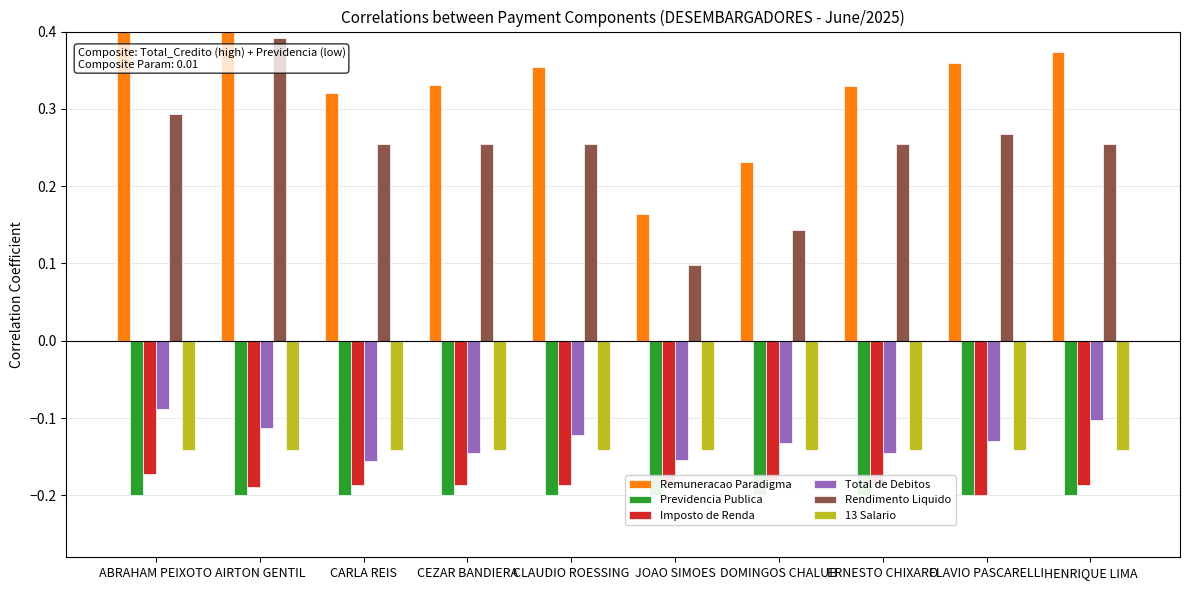

How many bars are there in total?

60